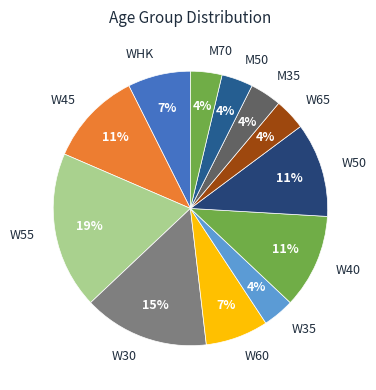

The M35 slice represents 15% of the pie. True or false?

False